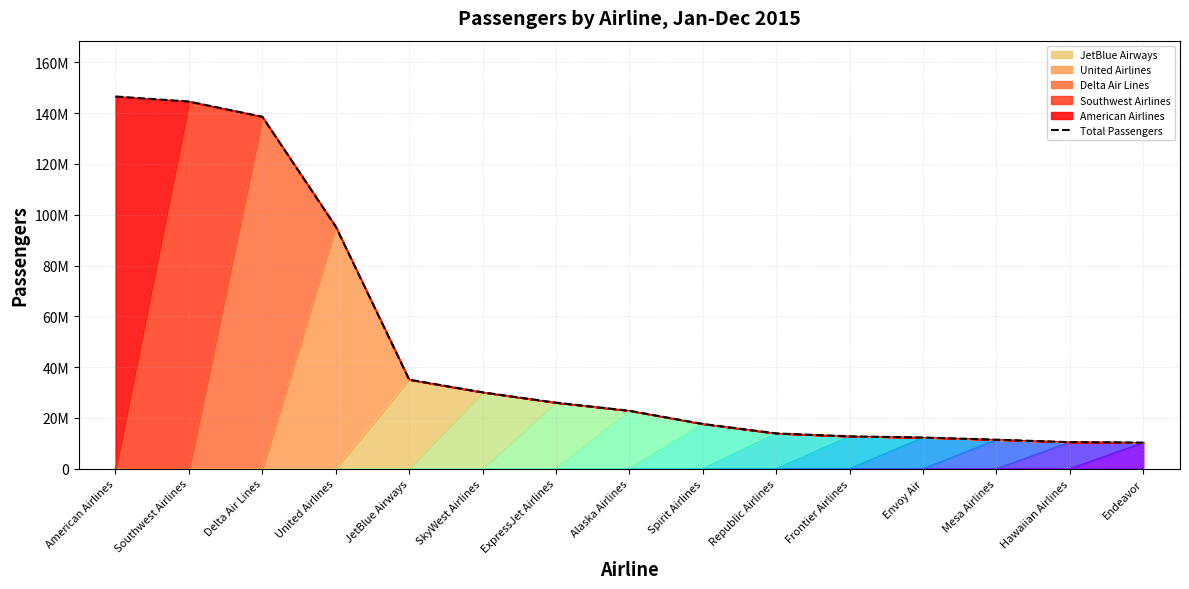

Where is the data nearest to the value 78414583?

United Airlines